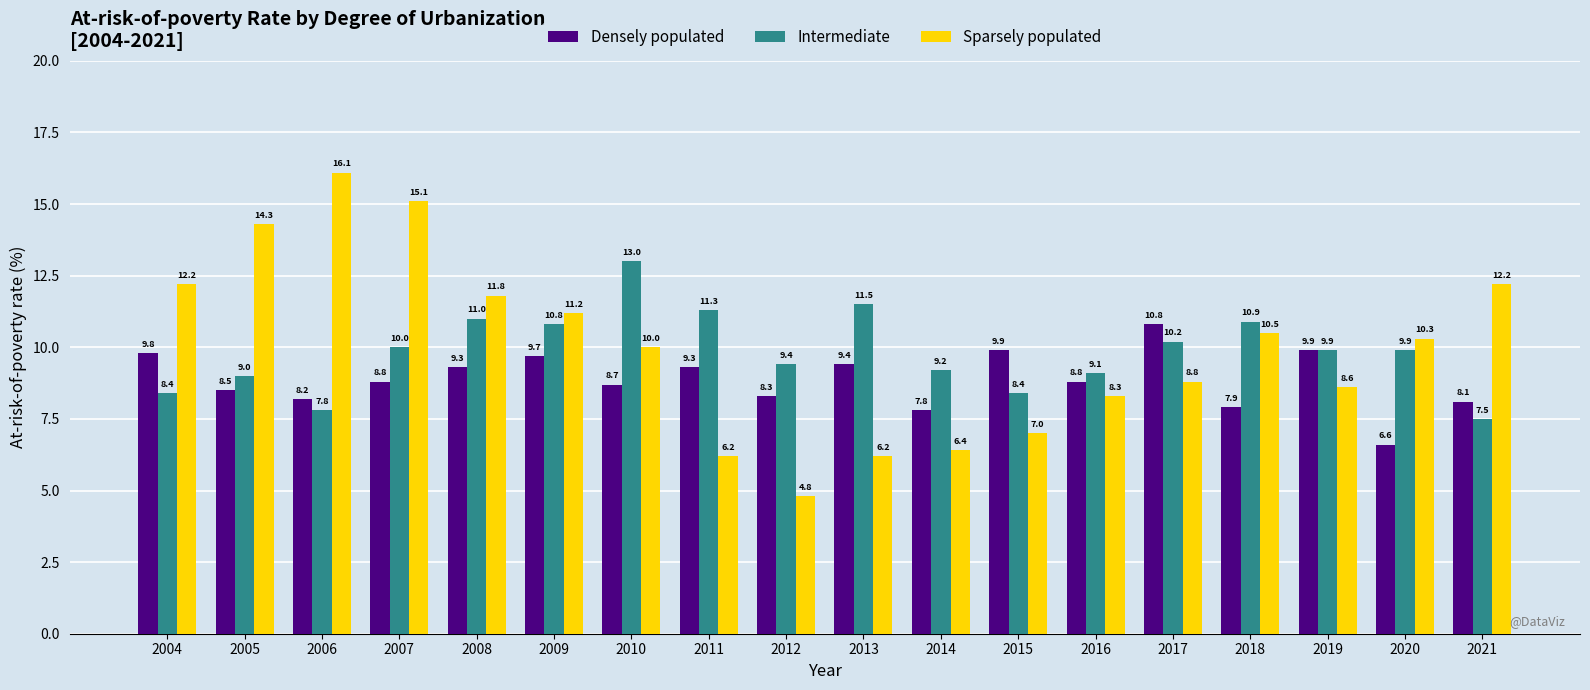

Reading left to right, transcribe all the data shown in this chart.

Densely populated: 9.8	8.5	8.2	8.8	9.3	9.7	8.7	9.3	8.3	9.4	7.8	9.9	8.8	10.8	7.9	9.9	6.6	8.1
Intermediate: 8.4	9.0	7.8	10.0	11.0	10.8	13.0	11.3	9.4	11.5	9.2	8.4	9.1	10.2	10.9	9.9	9.9	7.5
Sparsely populated: 12.2	14.3	16.1	15.1	11.8	11.2	10.0	6.2	4.8	6.2	6.4	7.0	8.3	8.8	10.5	8.6	10.3	12.2